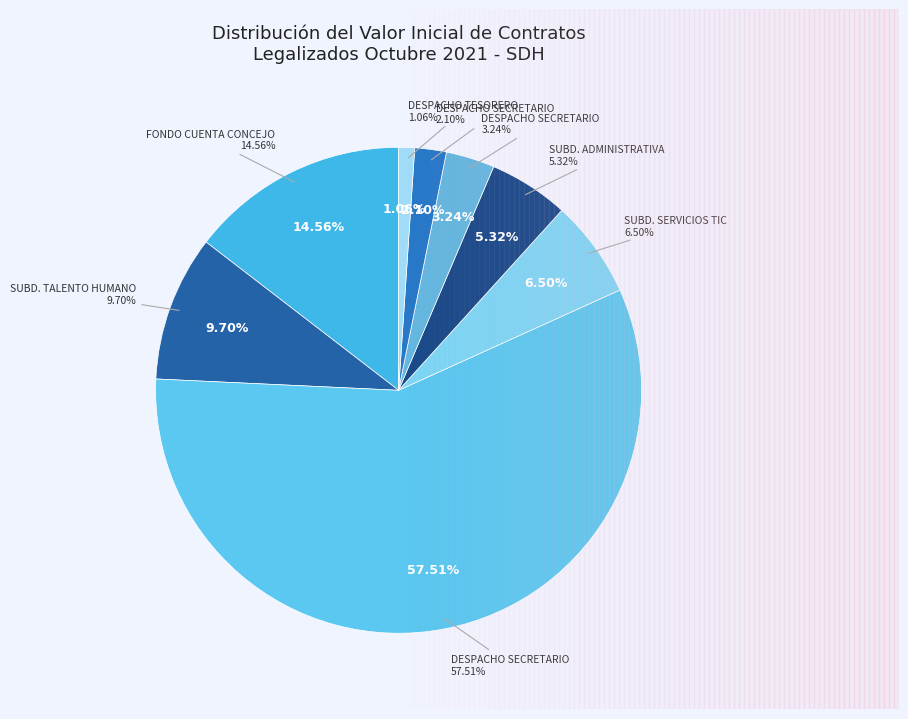

How much of the chart is everything except SUBD. SERVICIOS TIC (Aseo)?

93.5%